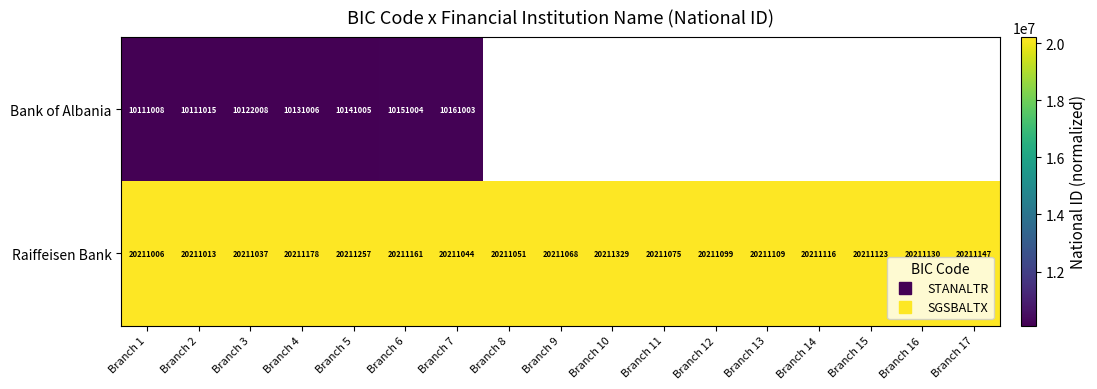

Read the Raiffeisen Bank value at Branch 12.

20211099.0